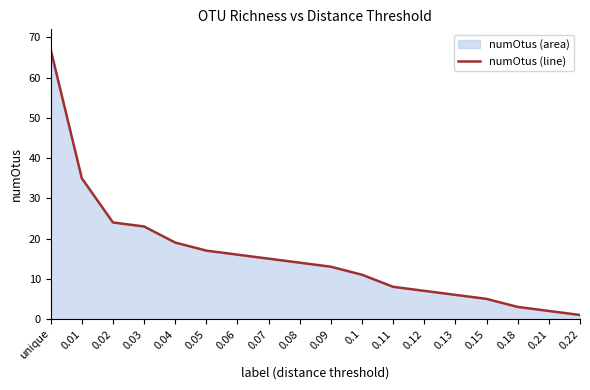

Where does the data first go above 14?

unique